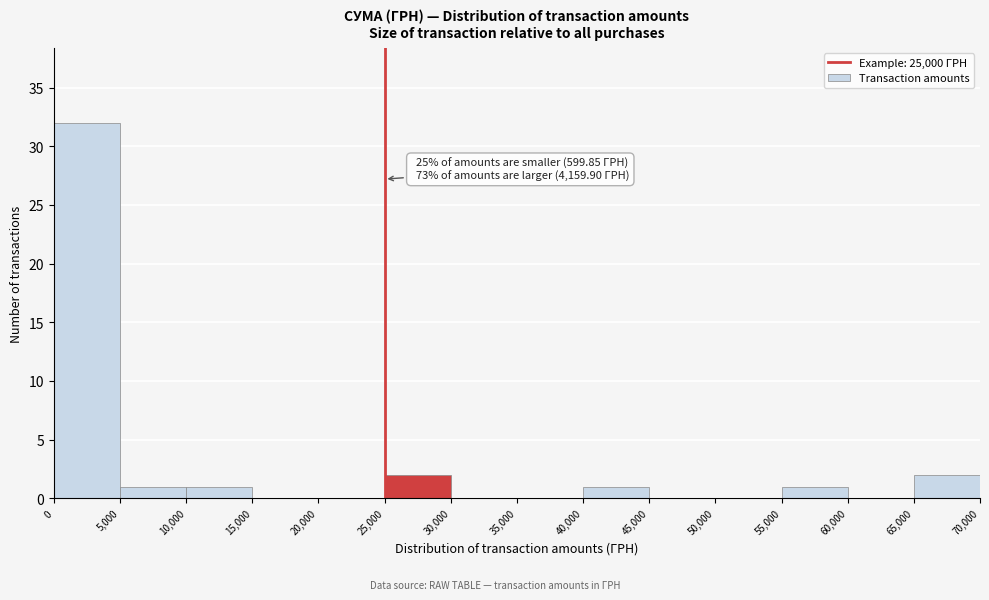

Over which range of the x-axis is the bar tallest?

0 to 5,000